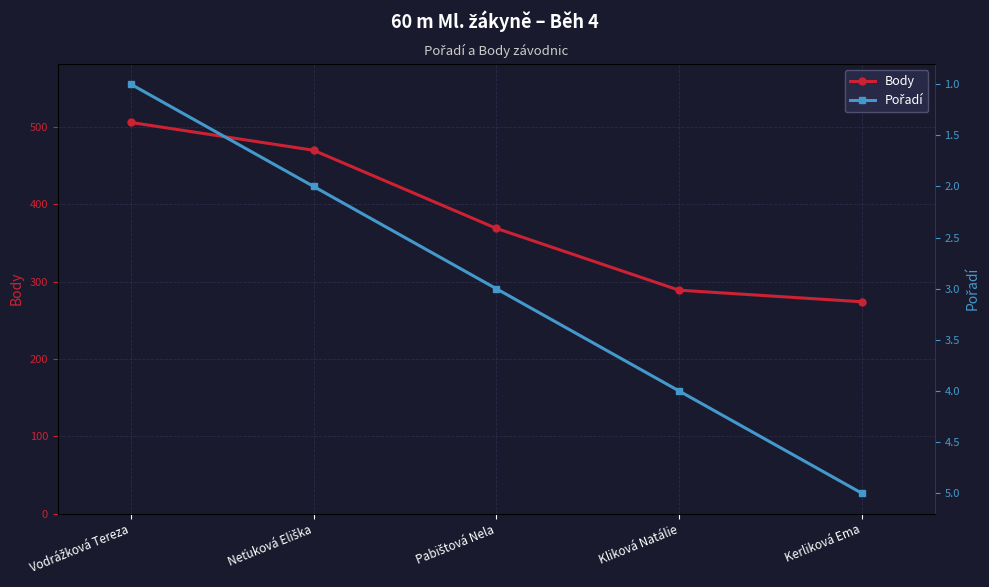

True or false: Pořadí and Body cross at least once.

False